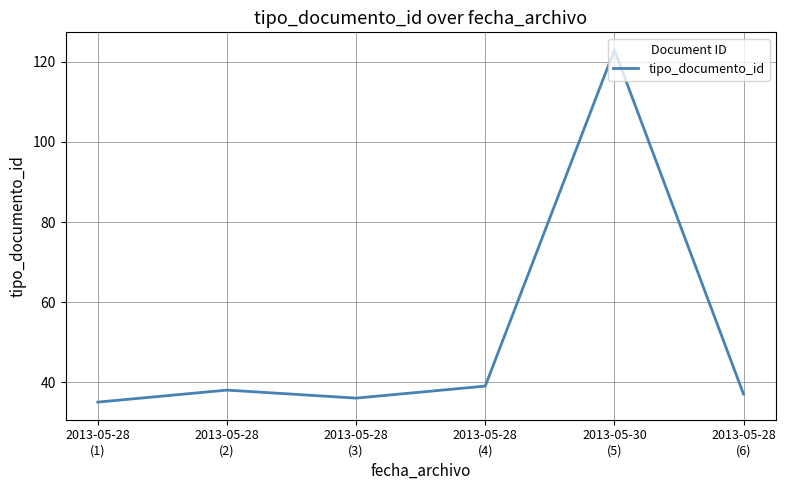

Approximately how many times larger is the value at 2013-05-28
(1) compared to 2013-05-28
(4)?

0.9